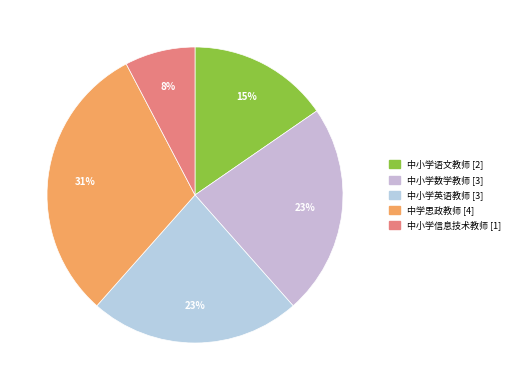

What is the ratio of the value at 中学思政教师 to the value at 中小学英语教师?

1.3